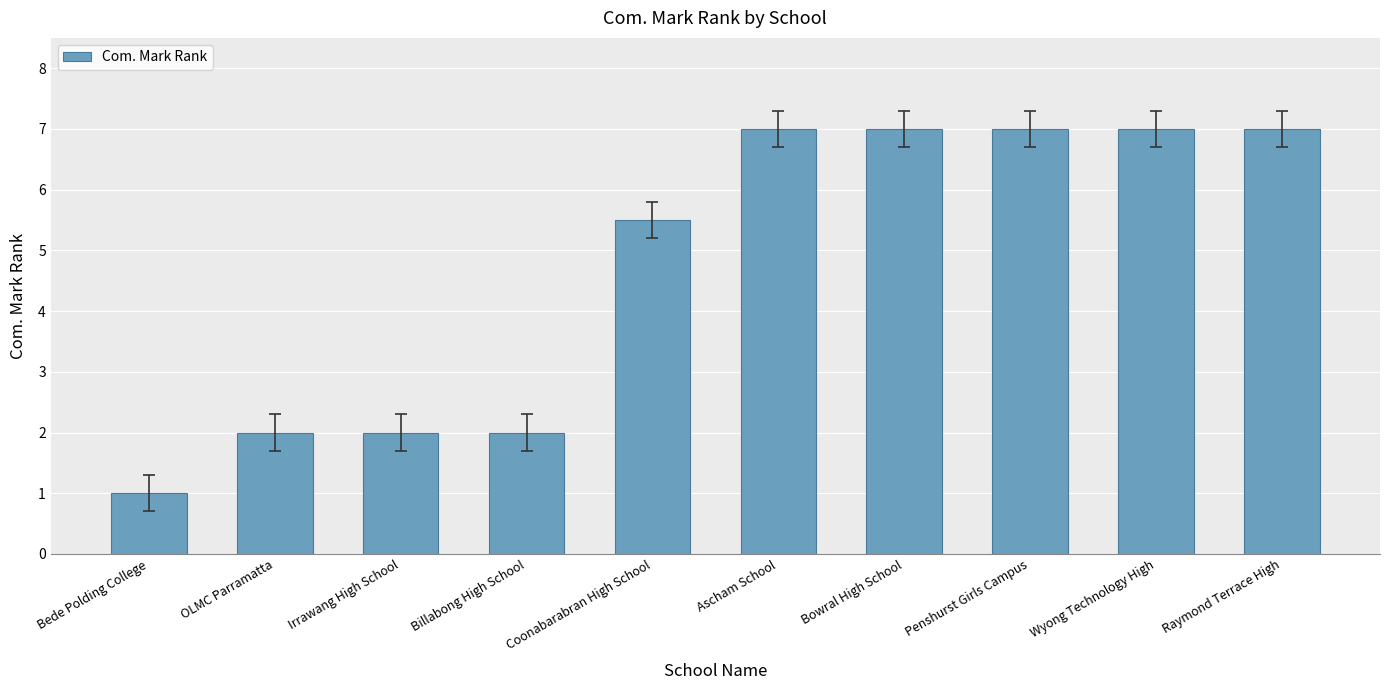

What is the minimum value shown in the chart?

1.0